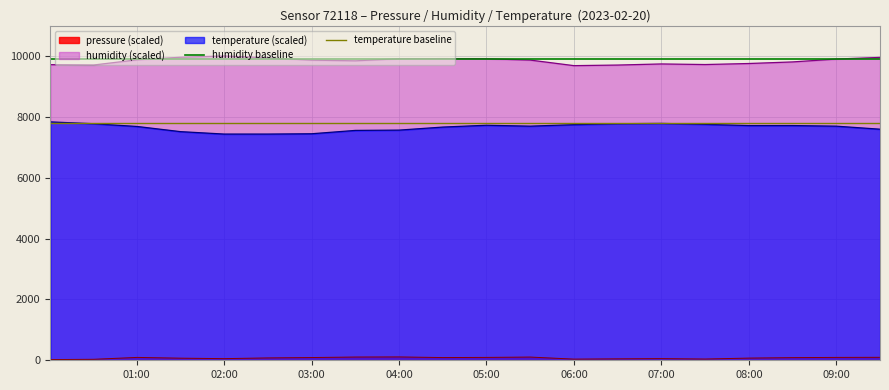

Is the value of humidity (scaled) at 07:00 greater than the value of pressure (scaled) at 08:00?

Yes